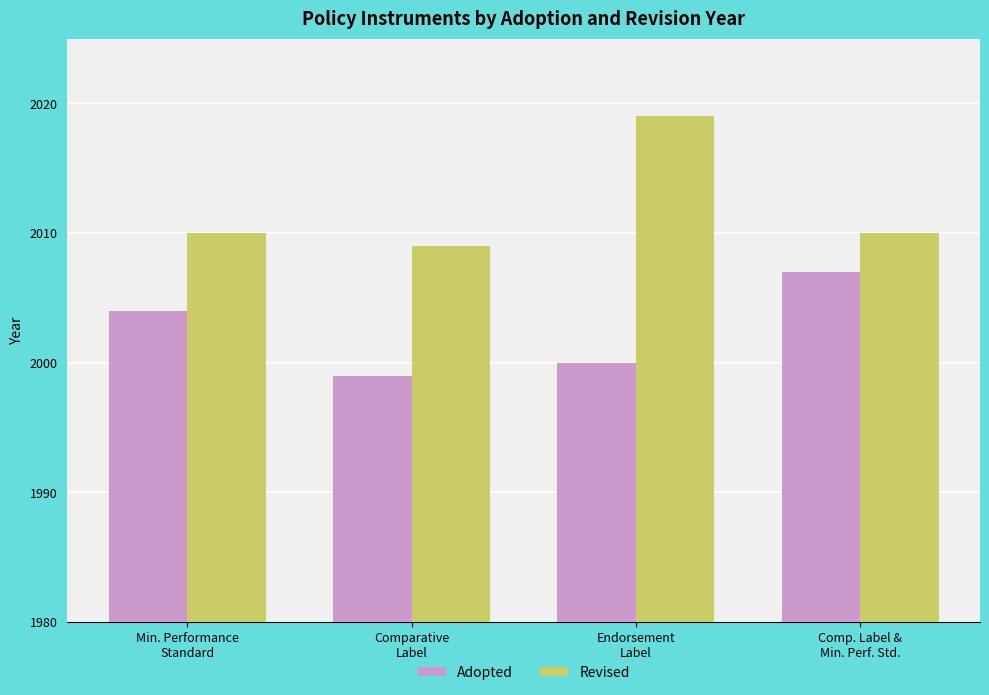

How many values in the Adopted series are below 2004?

2